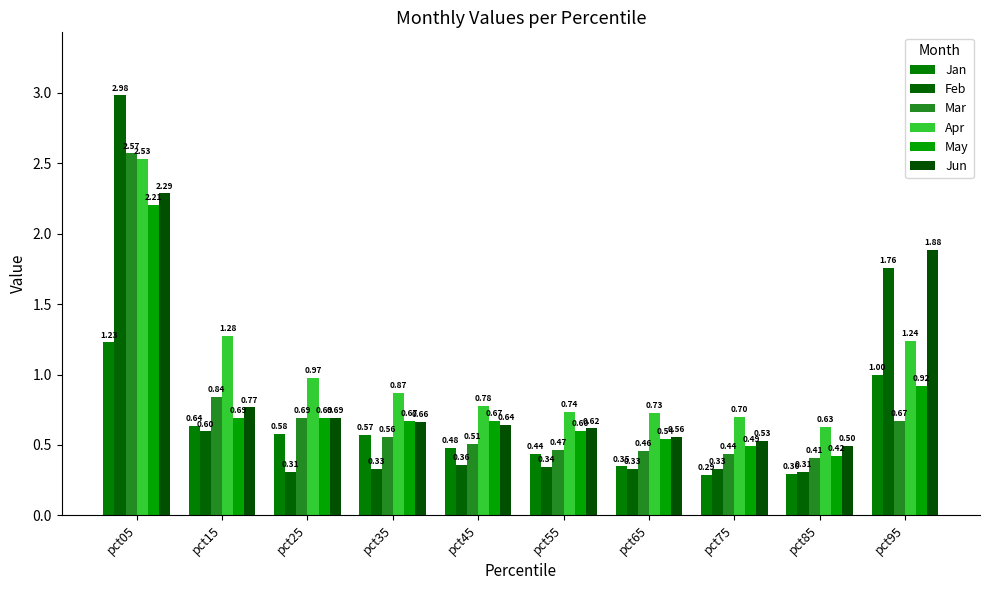

How many distinct data groups are displayed?

6